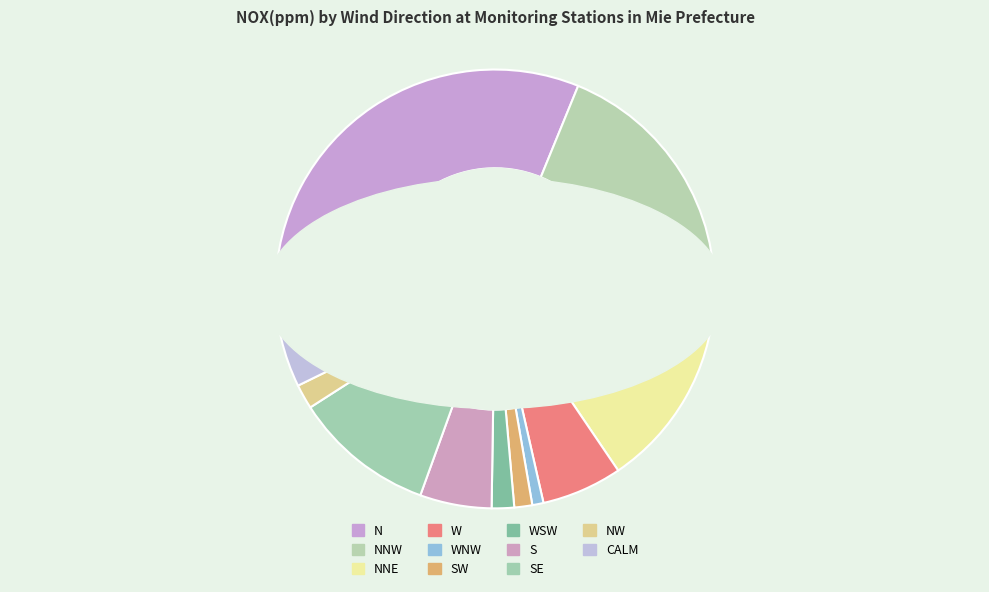

True or false: NNE accounts for 15% of the total.

True